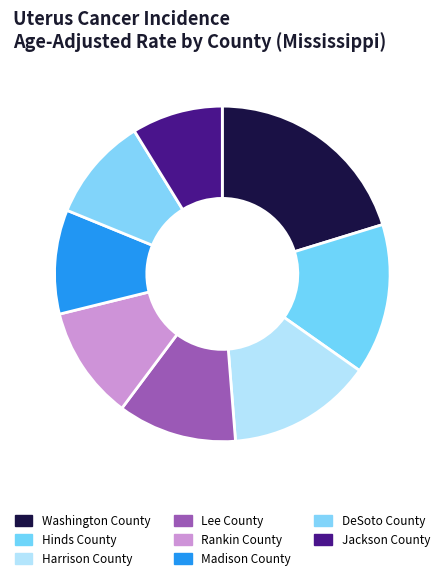

What is the change in value from Harrison County to DeSoto County?

-2.2